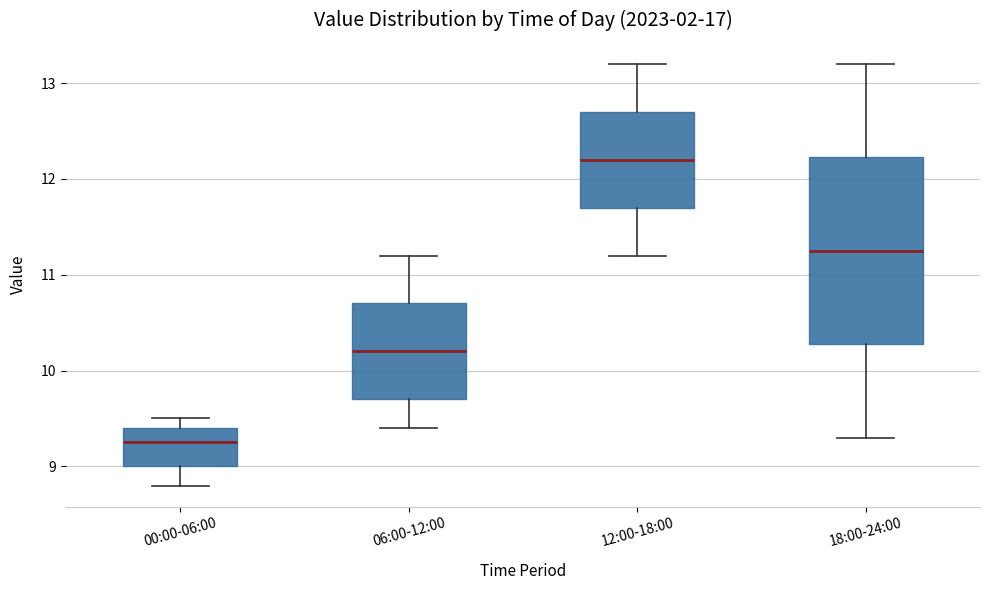

Reading left to right, transcribe this box plot: for each box, give where its median line is, the range the box spans, and where its two whiskers end, as read against the y-axis. The values are not printed on the chart, so give them approximately, as read against the axis.

00:00-06:00: median 9.3, box 9.0 to 9.4, whiskers 8.8 to 9.5
06:00-12:00: median 10.2, box 9.7 to 10.7, whiskers 9.4 to 11.2
12:00-18:00: median 12.2, box 11.7 to 12.7, whiskers 11.2 to 13.2
18:00-24:00: median 11.3, box 10.3 to 12.2, whiskers 9.3 to 13.2